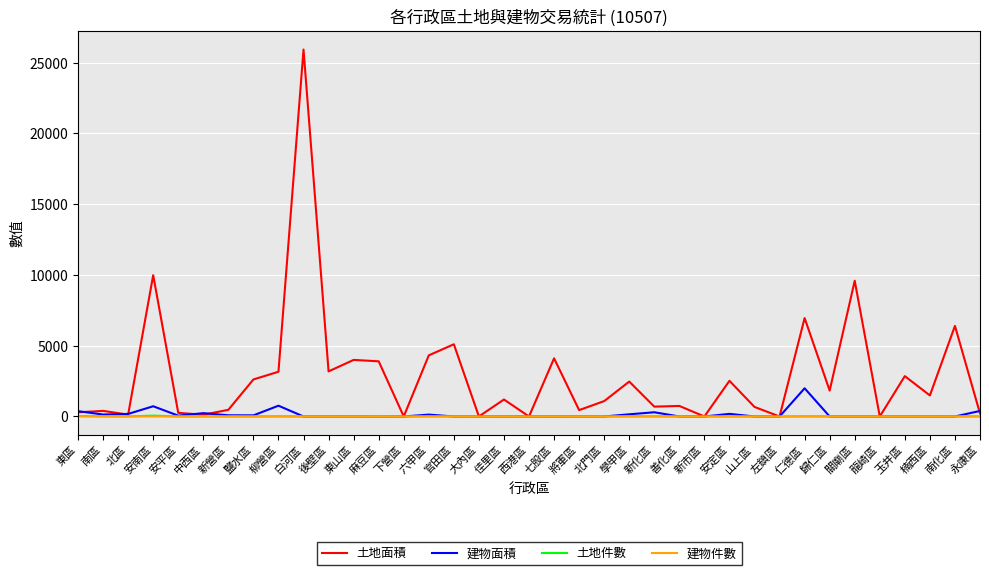

The 建物件數 series shows 0.0 at 南化區. True or false?

True